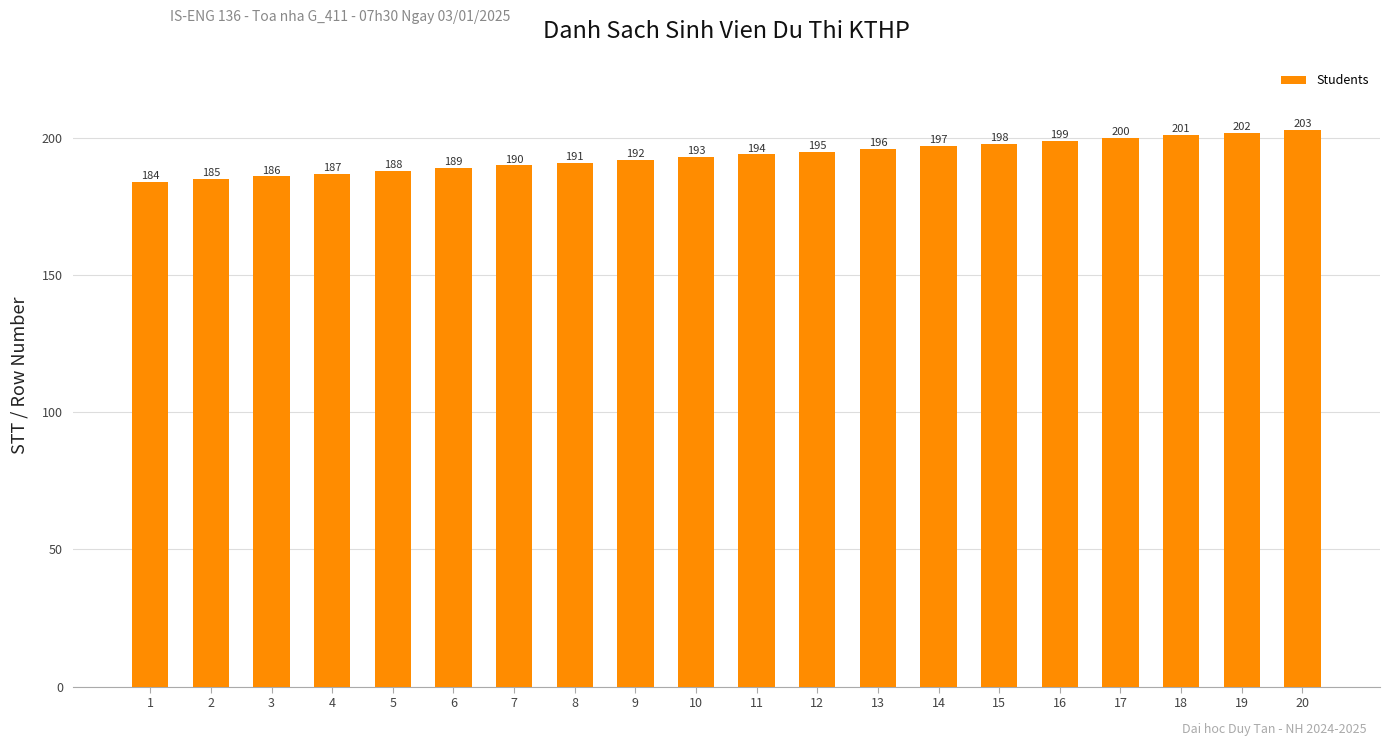

Which category has the lowest value across all series?

1